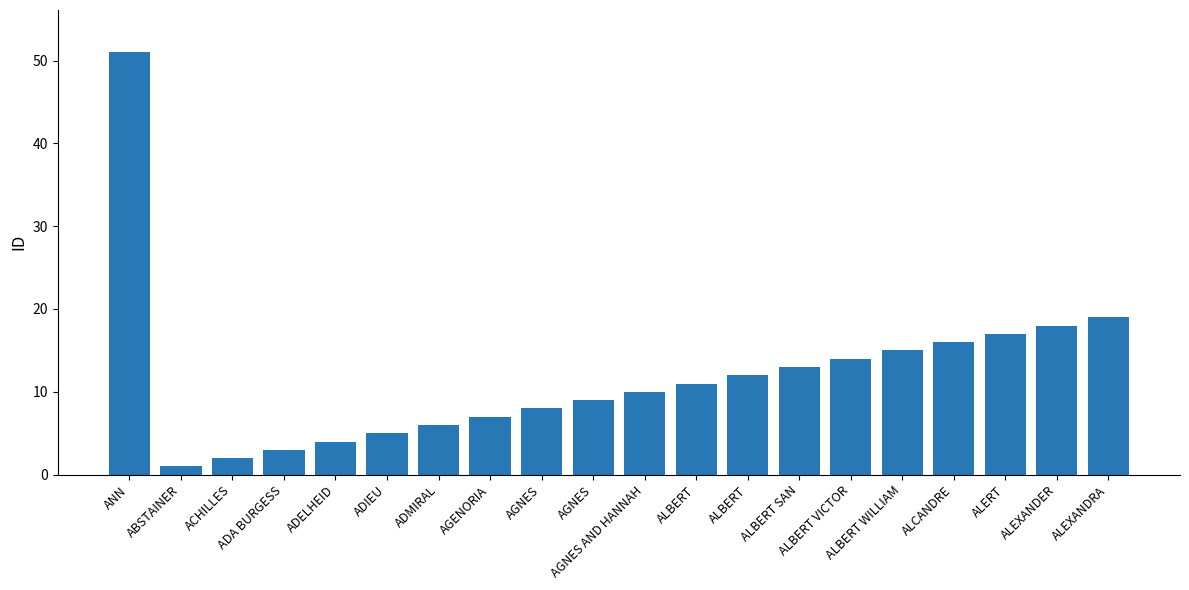

Reading left to right, what are all the values shown in this chart?

51	1	2	3	4	5	6	7	8	9	10	11	12	13	14	15	16	17	18	19